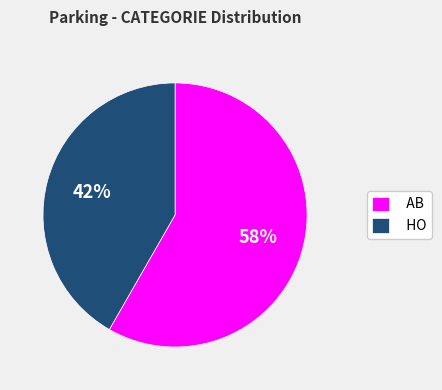

To the nearest percent, what is the average slice percentage?

50%